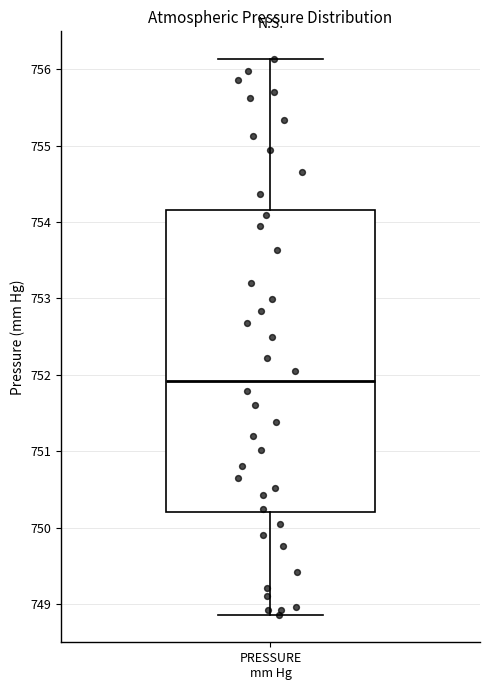

Transcribe this box plot: give where the median line is, the range the box spans, and where the two whiskers end, as read against the y-axis. The values are not printed on the chart, so give them approximately, as read against the axis.

median 751.9, box 750.2 to 754.2, whiskers 748.9 to 756.1